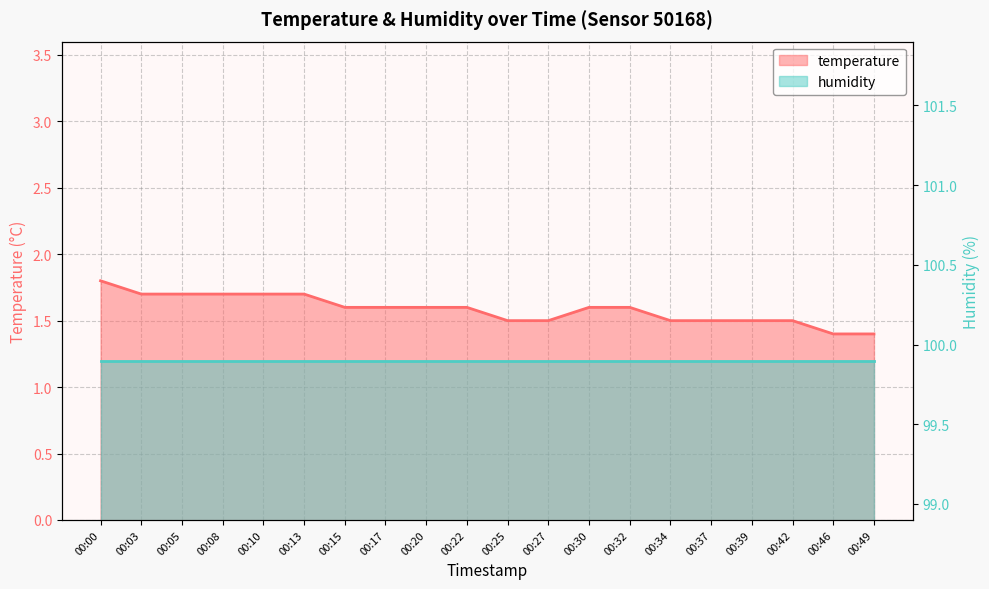

Reading right to left, transcribe all the data shown in this chart.

temperature: 00:49=1.4	00:46=1.4	00:42=1.5	00:39=1.5	00:37=1.5	00:34=1.5	00:32=1.6	00:30=1.6	00:27=1.5	00:25=1.5	00:22=1.6	00:20=1.6	00:17=1.6	00:15=1.6	00:13=1.7	00:10=1.7	00:08=1.7	00:05=1.7	00:03=1.7	00:00=1.8
humidity: 00:49=99.9	00:46=99.9	00:42=99.9	00:39=99.9	00:37=99.9	00:34=99.9	00:32=99.9	00:30=99.9	00:27=99.9	00:25=99.9	00:22=99.9	00:20=99.9	00:17=99.9	00:15=99.9	00:13=99.9	00:10=99.9	00:08=99.9	00:05=99.9	00:03=99.9	00:00=99.9